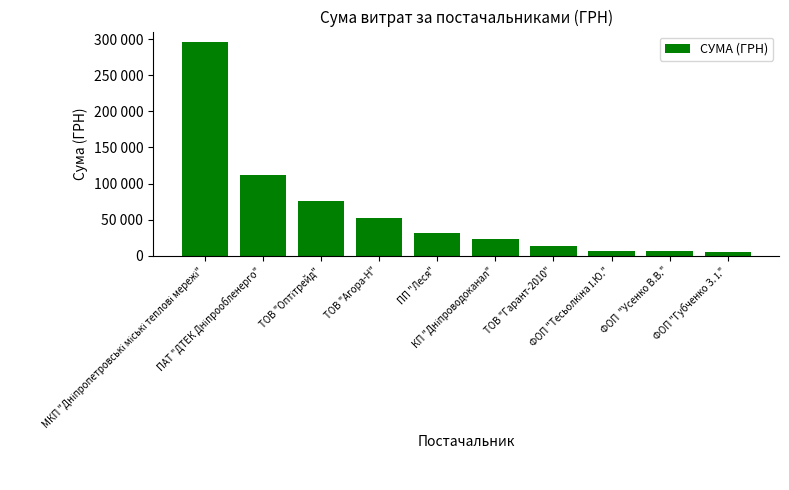

What is the difference between the second highest and minimum values?

107016.6